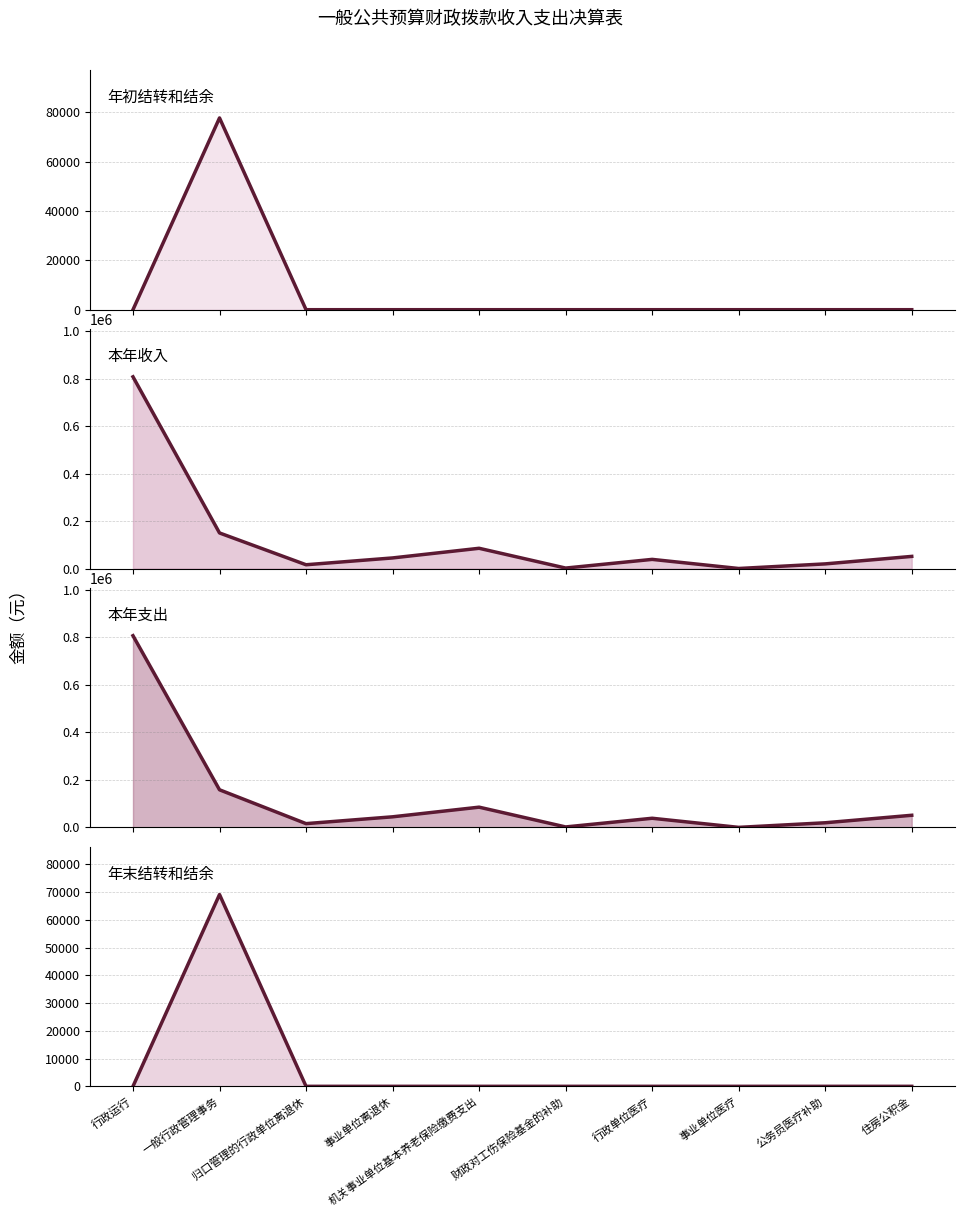

What is the average value of the 本年收入 series?

121607.9